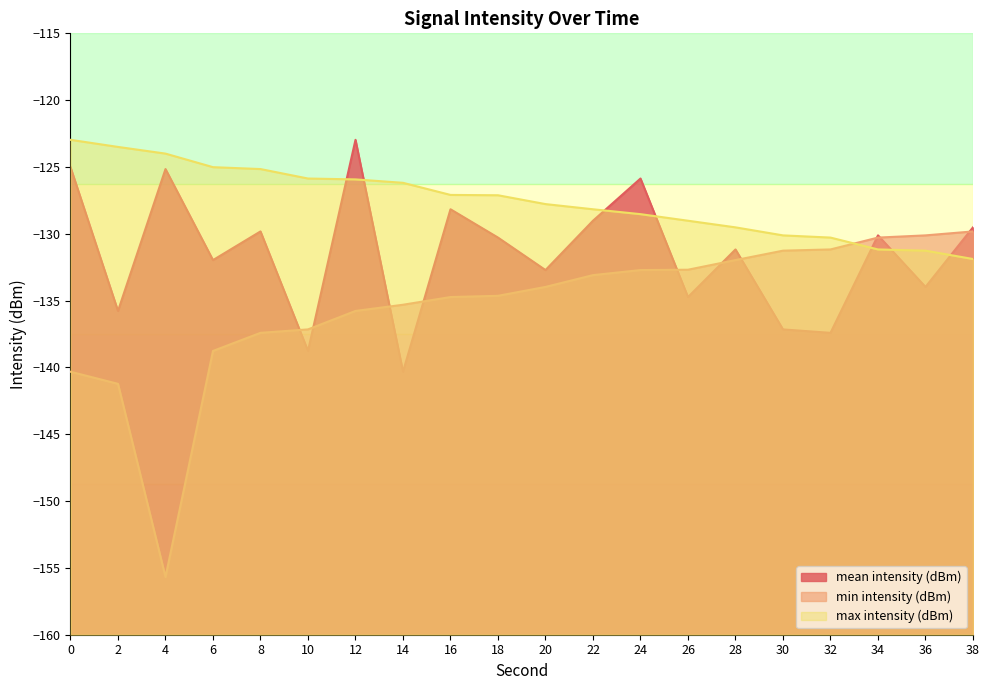

Is it true that mean intensity (dBm) equals -130.3 at 18?

True